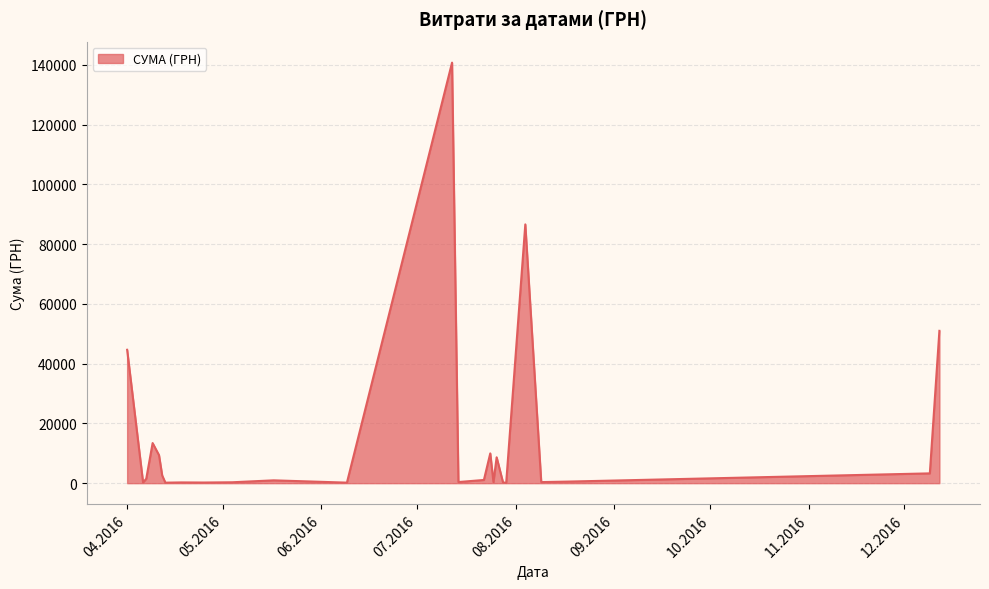

True or false: there are more than 2 points higher than both neighbors.

True